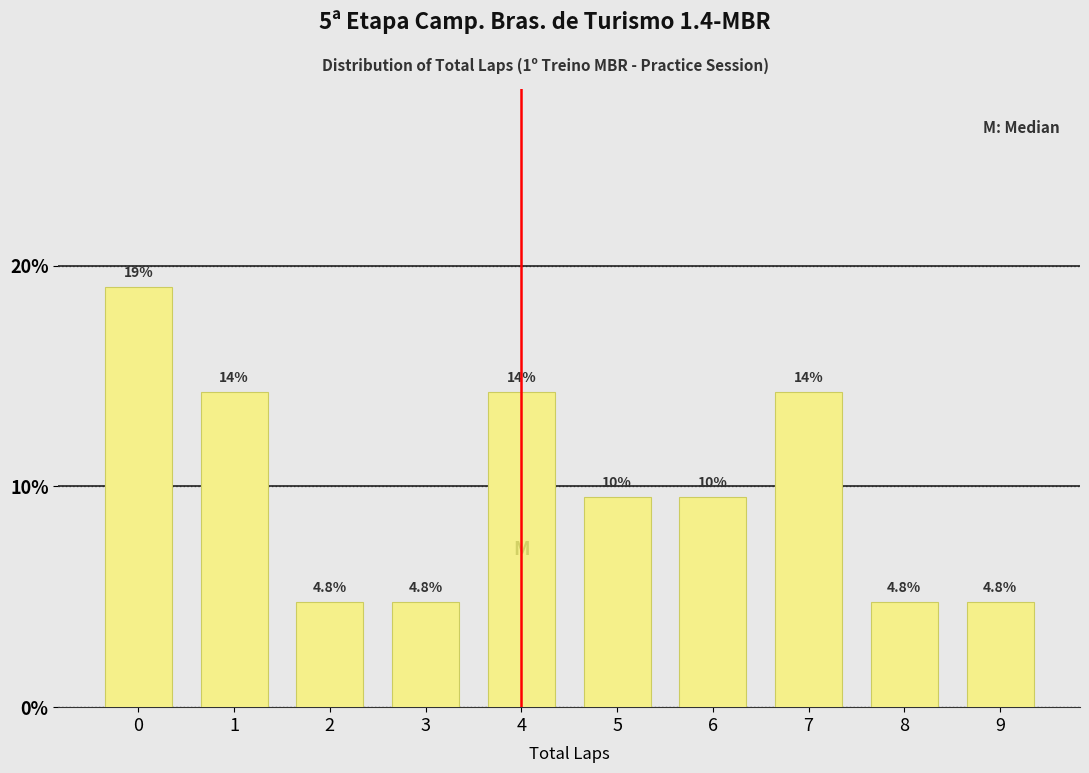

Reading left to right, transcribe all the data shown in this chart.

0=19.0	1=14.3	2=4.8	3=4.8	4=14.3	5=9.5	6=9.5	7=14.3	8=4.8	9=4.8